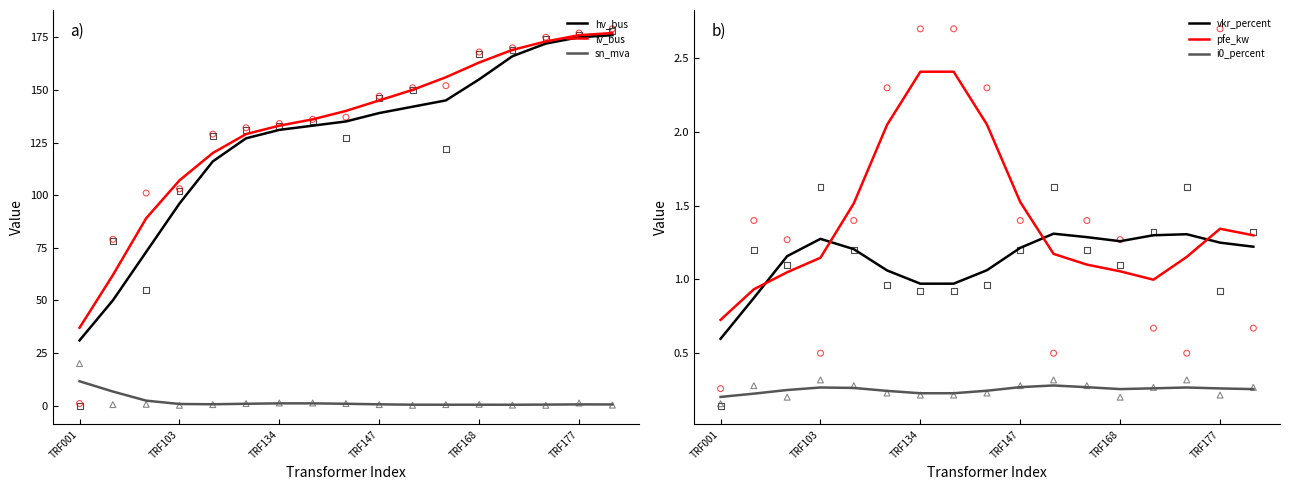

Which series has the widest spread of Y values?

hv_bus